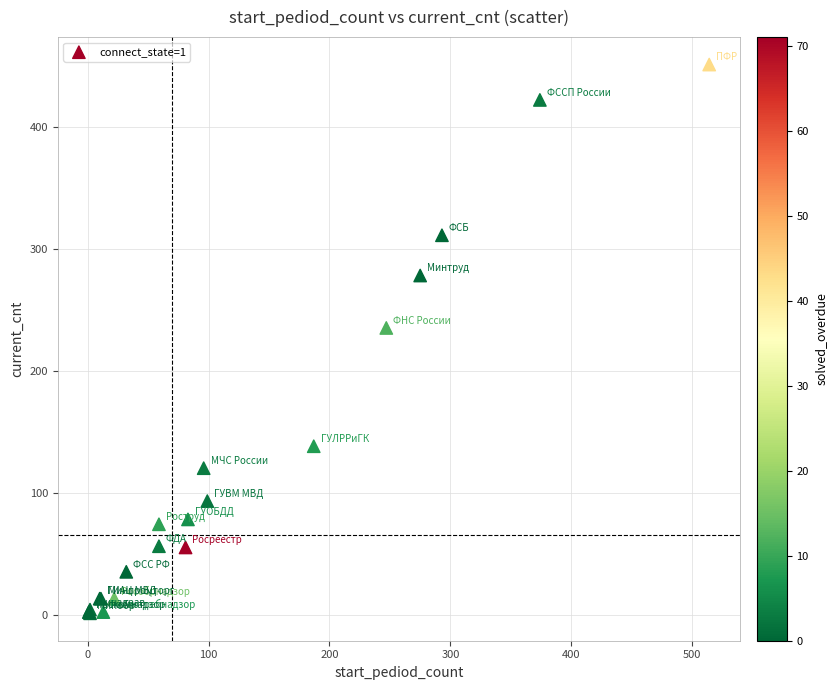

What Y value in the scatter plot is closest to 226?

235